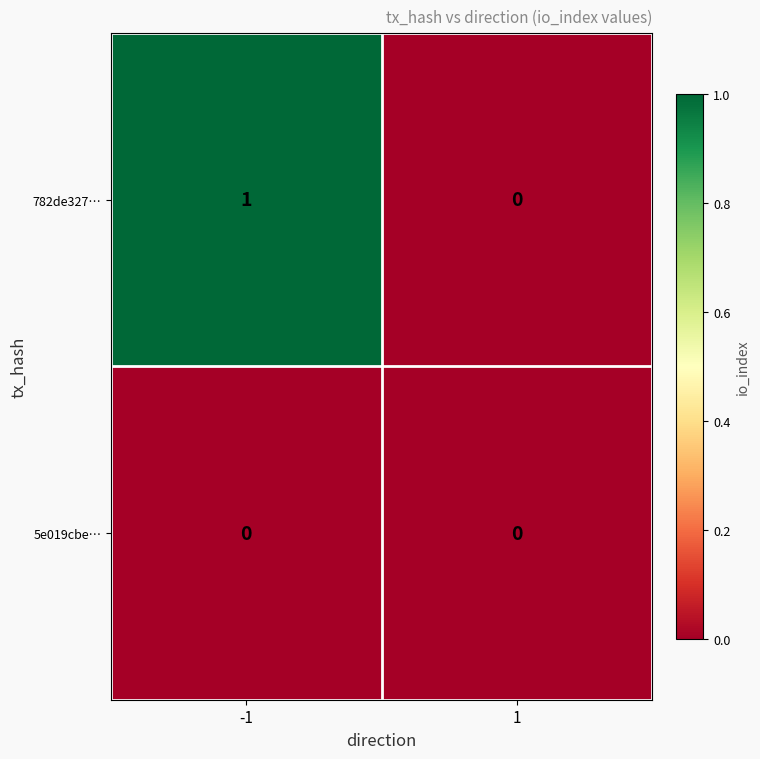

At which category is the sum across all series the highest?

-1